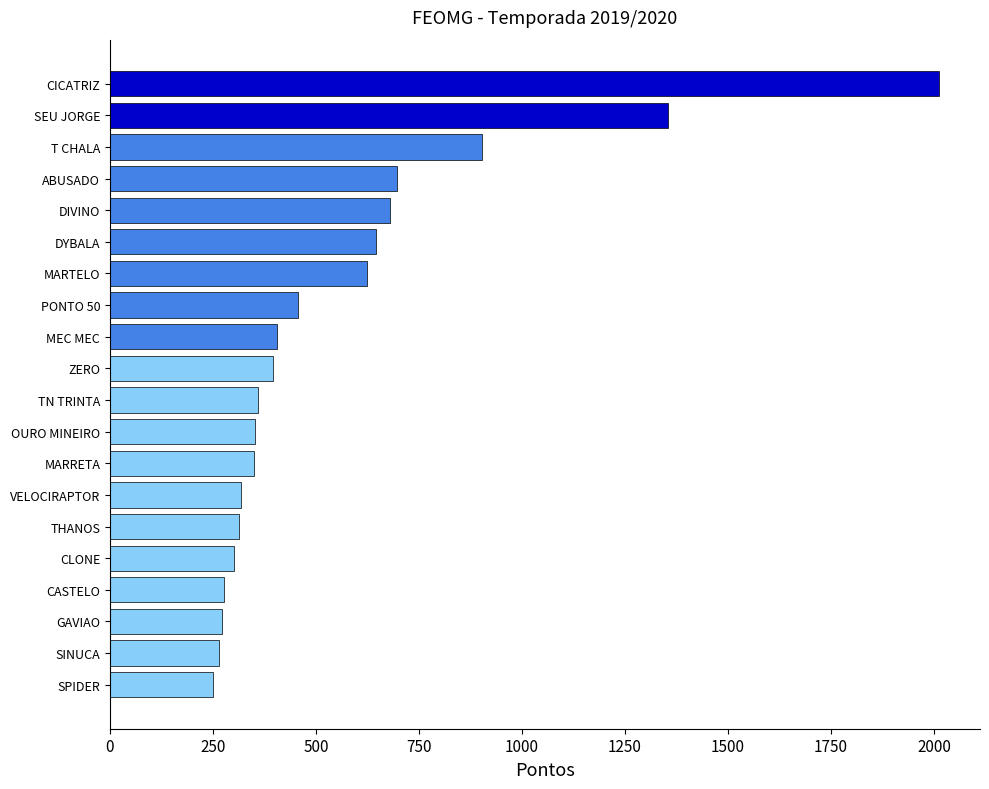

What is the change in value from SINUCA to DIVINO?

+416